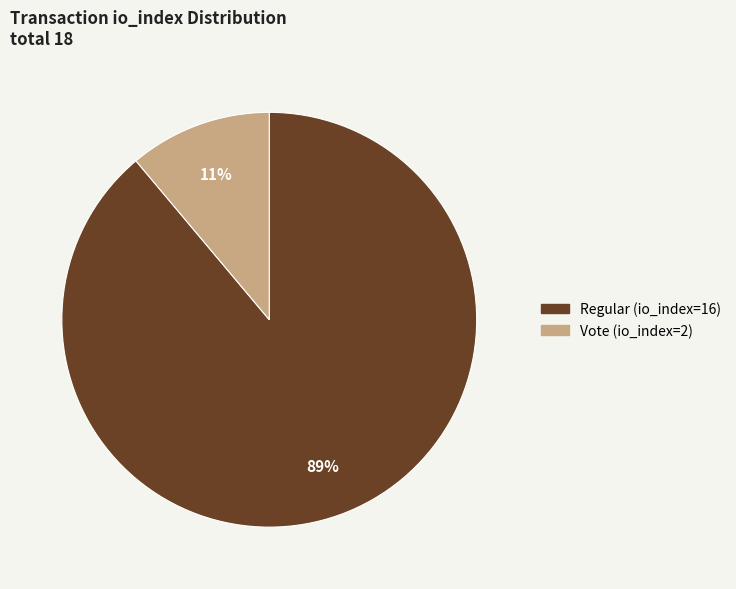

Which has a higher value, Vote (io_index=2) or Regular (io_index=16)?

Regular (io_index=16)